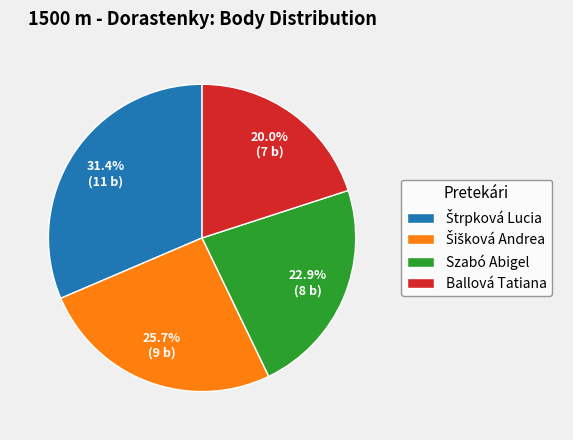

To the nearest percent, what portion does Ballová Tatiana represent?

20%